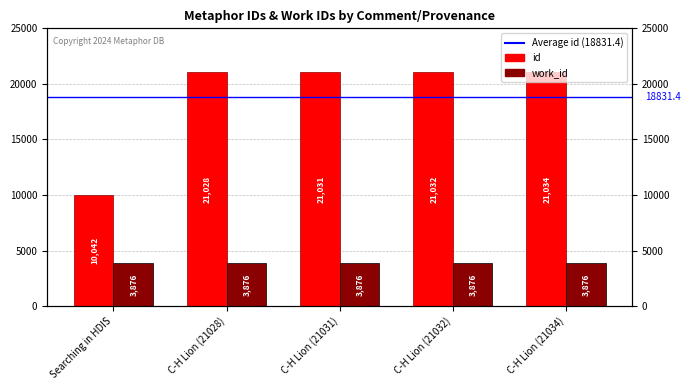

Which category has the highest value in the work_id series?

Searching in HDIS